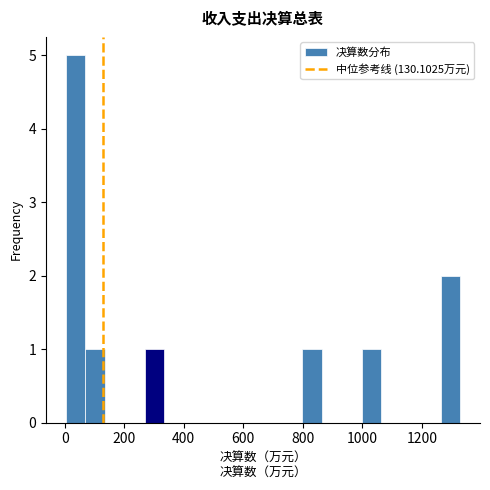

Read against the x-axis, roughly where is the centre of the tallest bar?

40